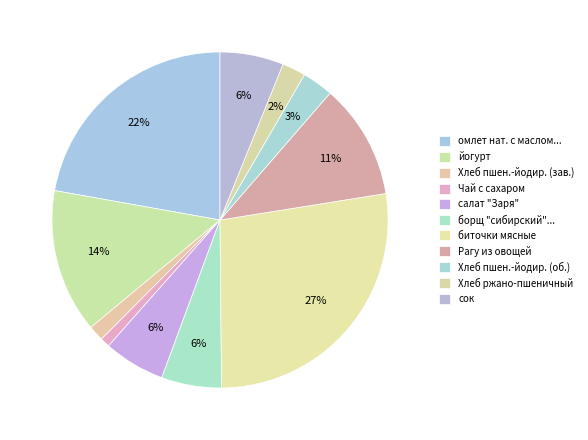

Count the number of slices in the pie.

11